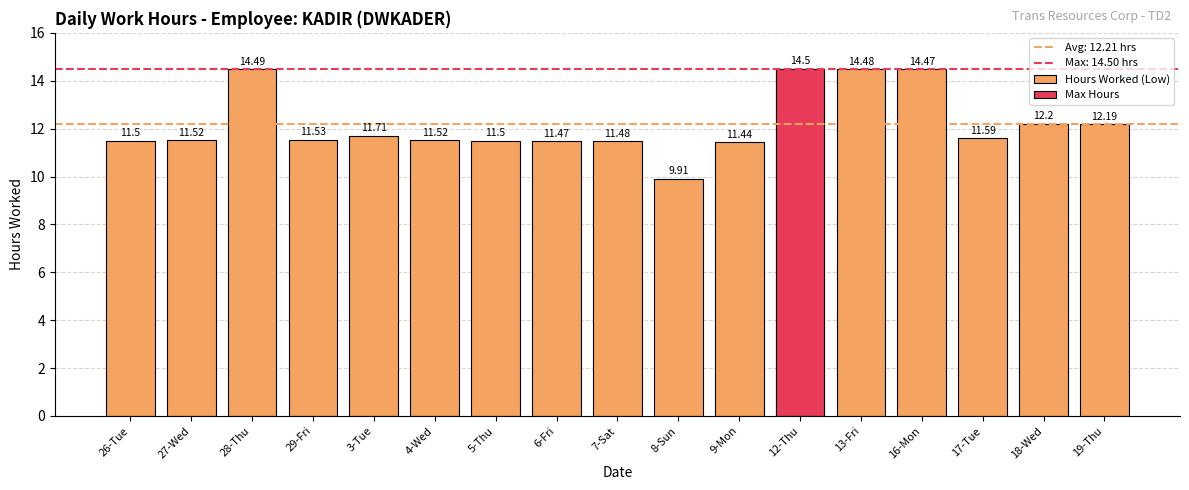

Does the chart contain stacked bars?

No